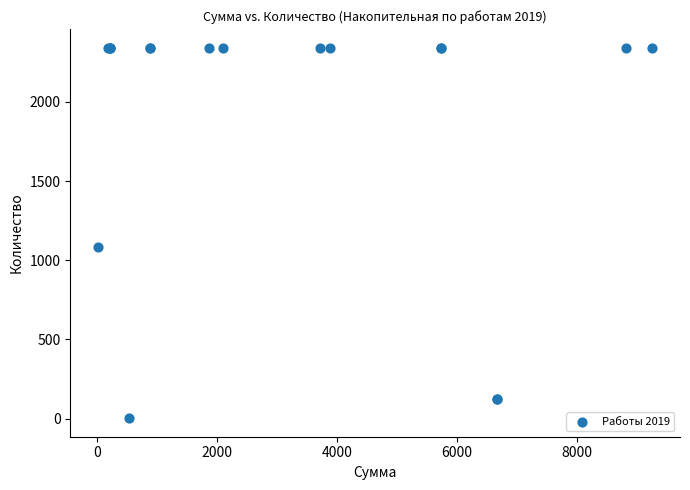

What Y value in the scatter plot is closest to 1172?

1082.4